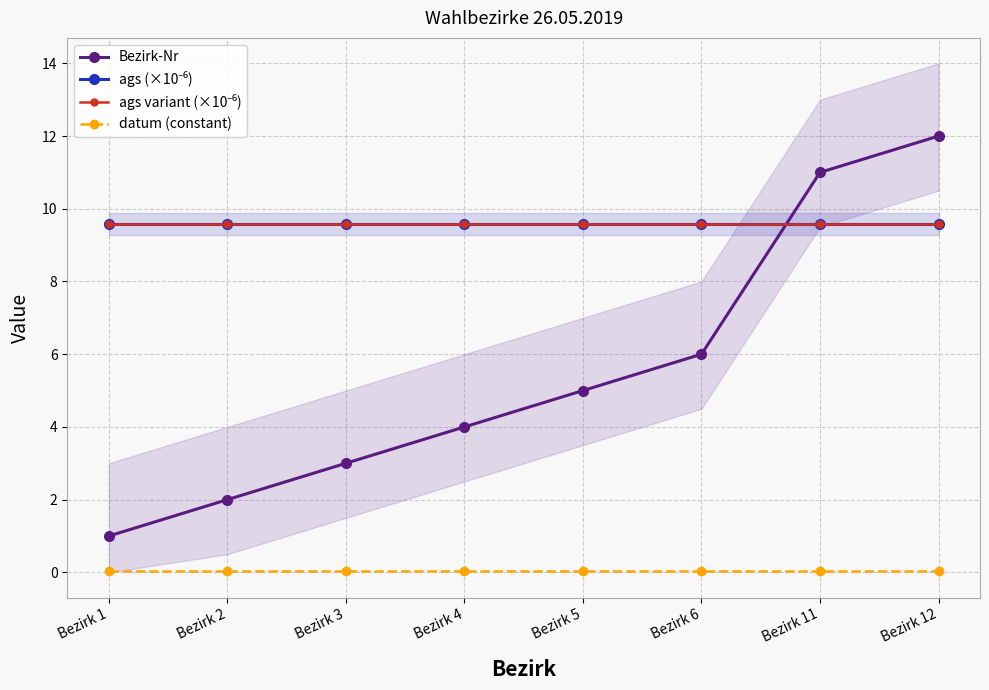

True or false: datum (constant) and ags (×10⁻⁶) intersect in this chart.

False